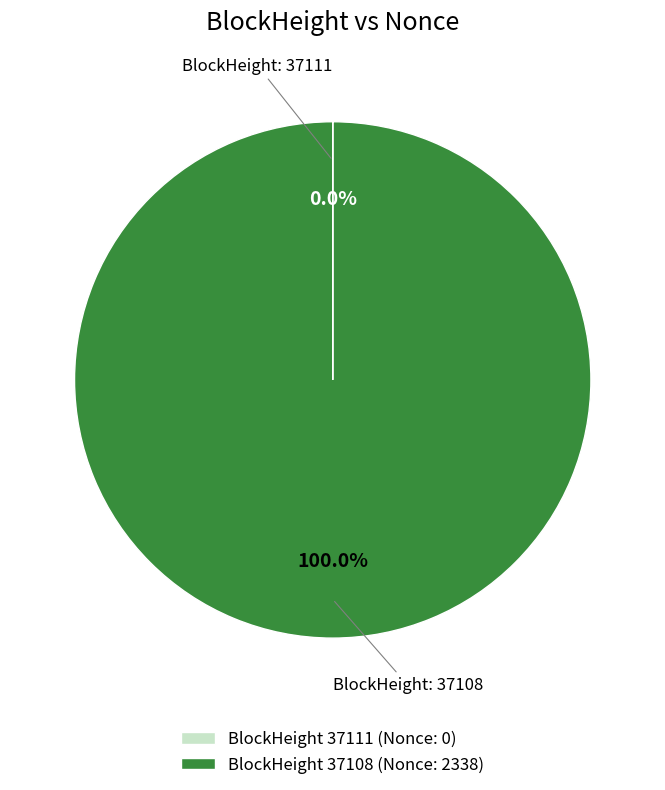

Which category has the biggest portion of the pie?

BlockHeight 37108 (Nonce: 2338)